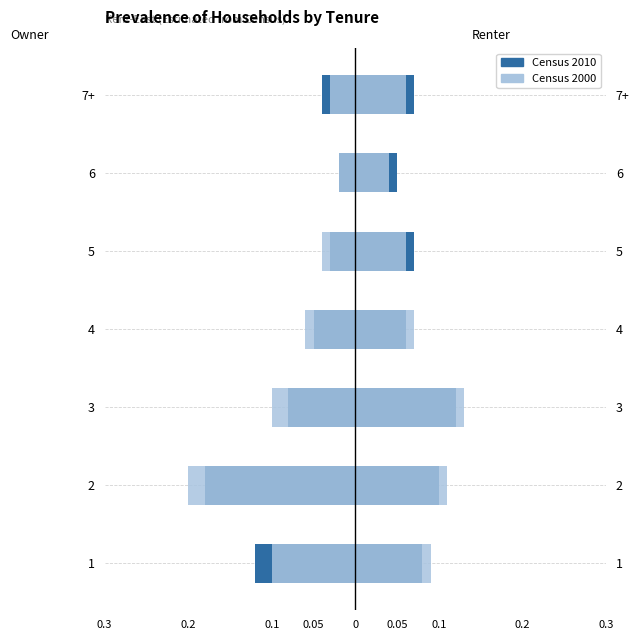

The value of Census 2000 at 2 is -0.2. True or false?

True